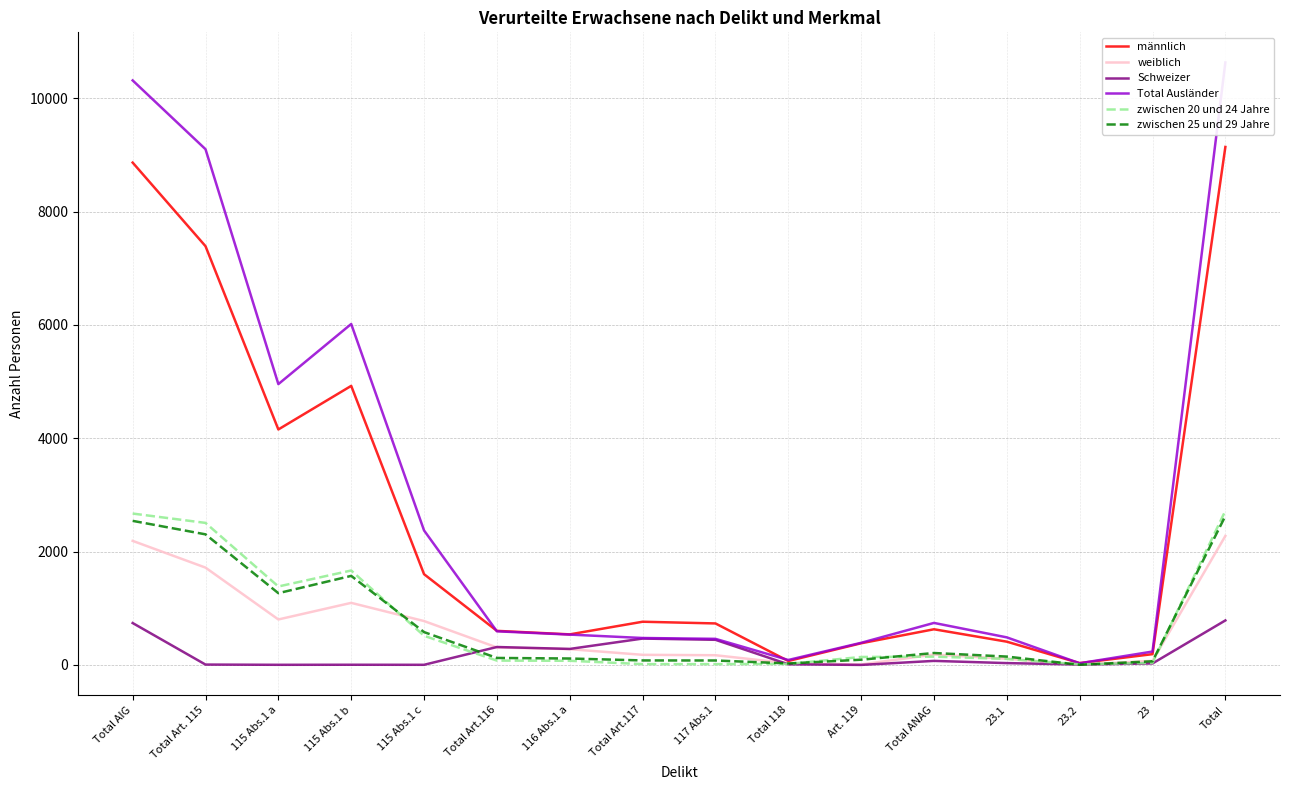

What is the difference between the zwischen 20 und 24 Jahre values at Total and 117 Abs.1?

2706